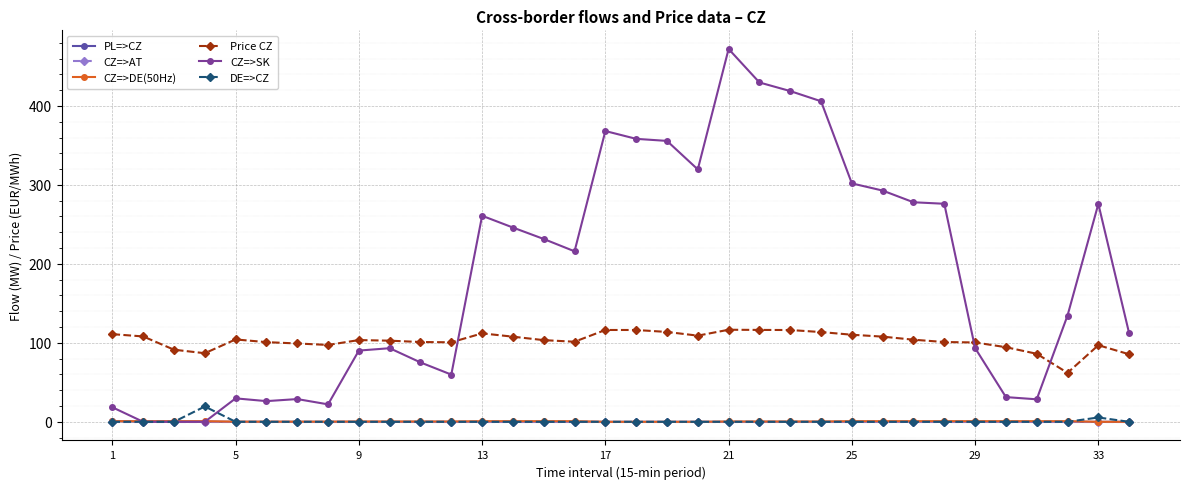

Which series has the widest spread of values?

CZ=>SK